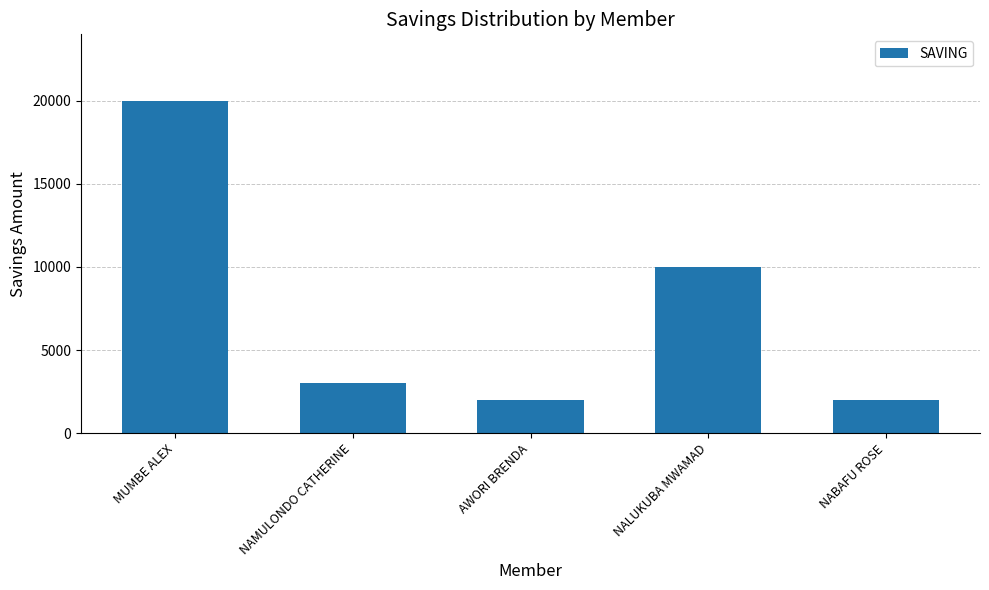

At which label is the value closest to 11000?

NALUKUBA MWAMAD